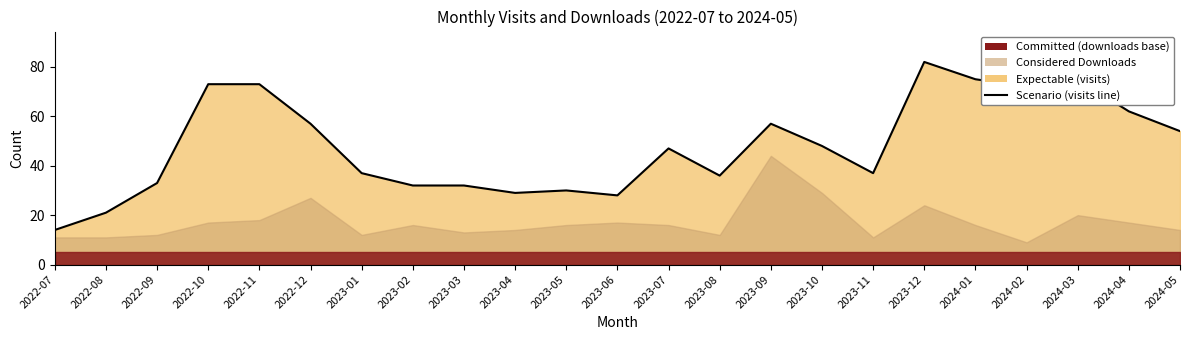

Read the value at 2023-05, to the nearest 10.

30